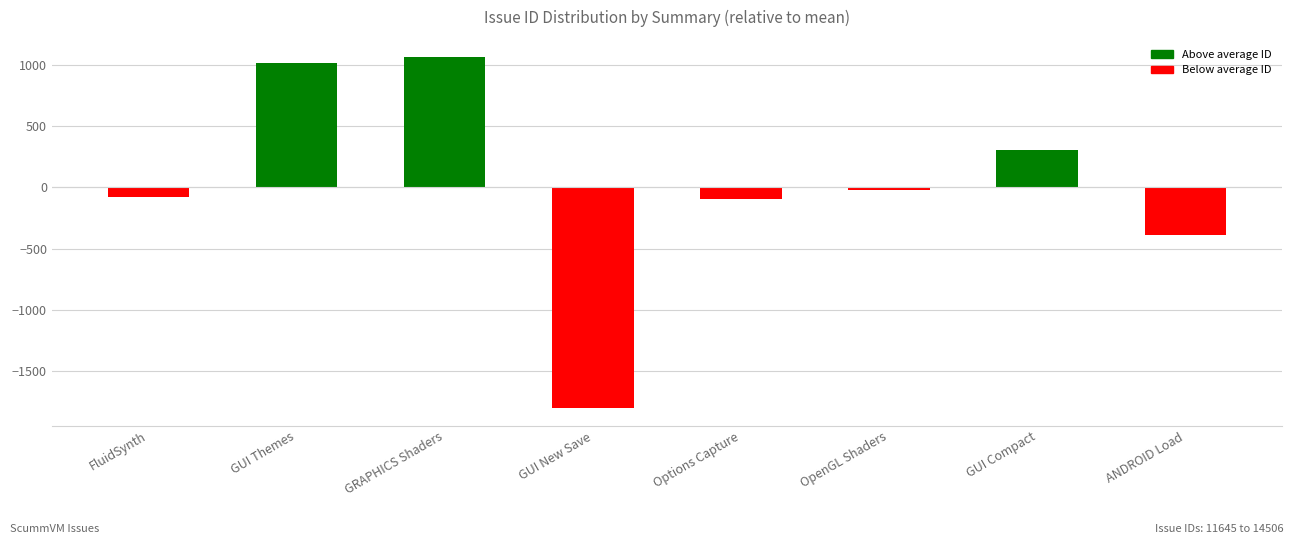

True or false: the data shows -81.4 at FluidSynth.

True